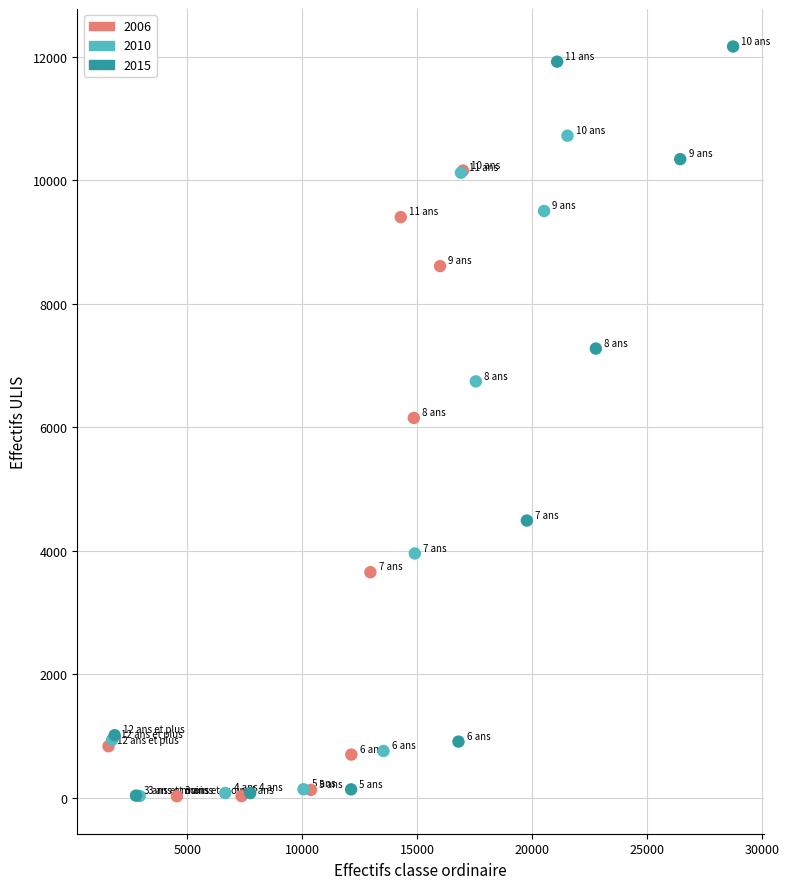

Which series has the largest Y range (max minus min)?

2015